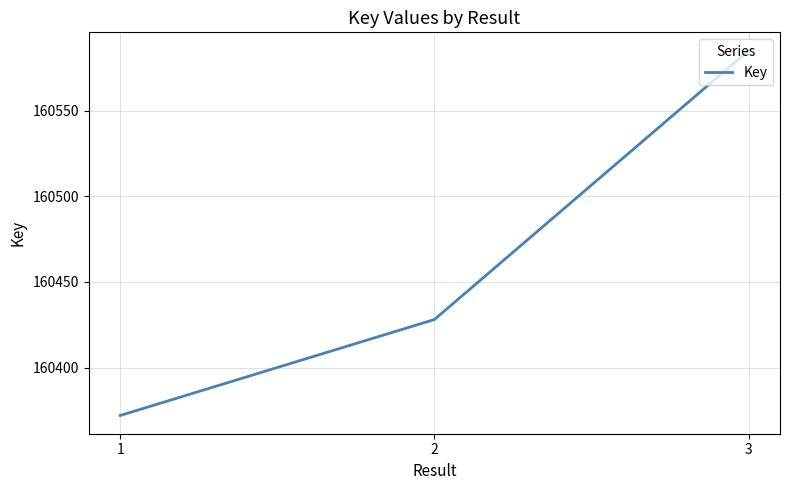

Reading left to right, what are all the values shown in this chart?

160372	160428	160585